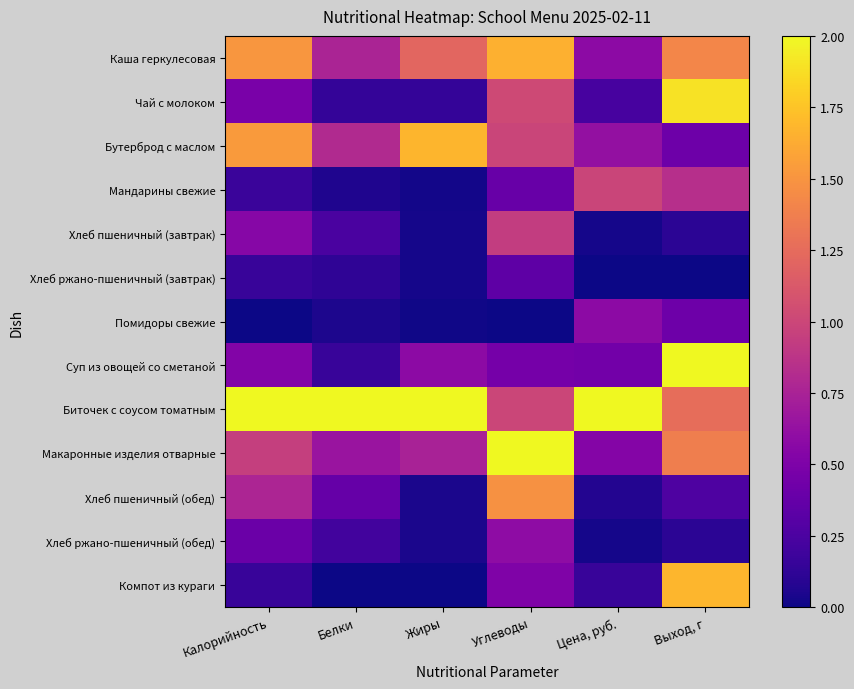

Rank the series at Жиры from lowest to highest value.

Компот из кураги, Помидоры свежие, Мандарины свежие, Хлеб пшеничный (завтрак), Хлеб ржано-пшеничный (завтрак), Хлеб ржано-пшеничный (обед), Хлеб пшеничный (обед), Чай с молоком, Суп из овощей со сметаной, Макаронные изделия отварные, Каша геркулесовая, Бутерброд с маслом, Биточек с соусом томатным